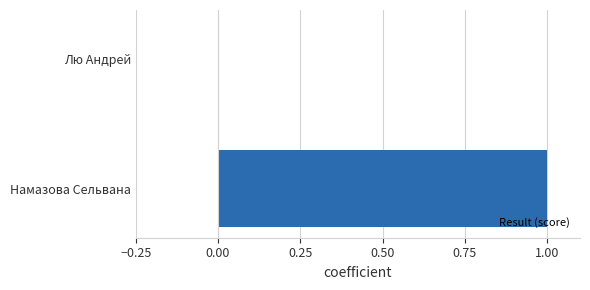

How many distinct data groups are displayed?

1